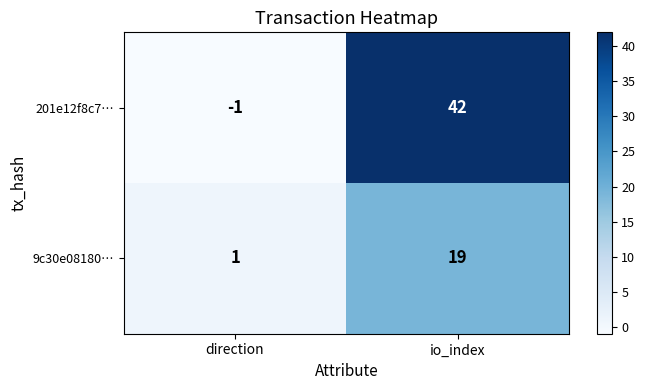

Rank the series by their maximum value, from highest to lowest.

201e12f8c7…, 9c30e08180…